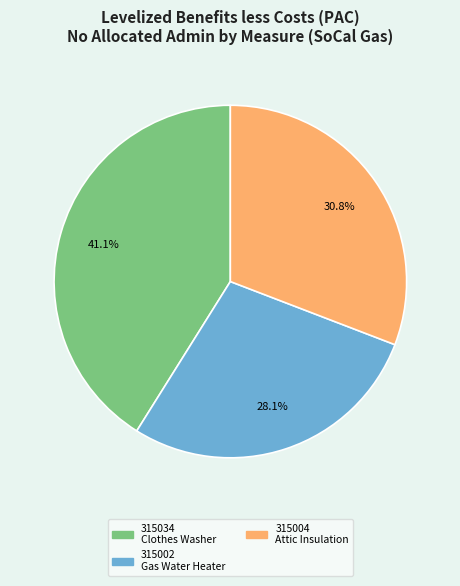

Does any single category account for the majority?

No